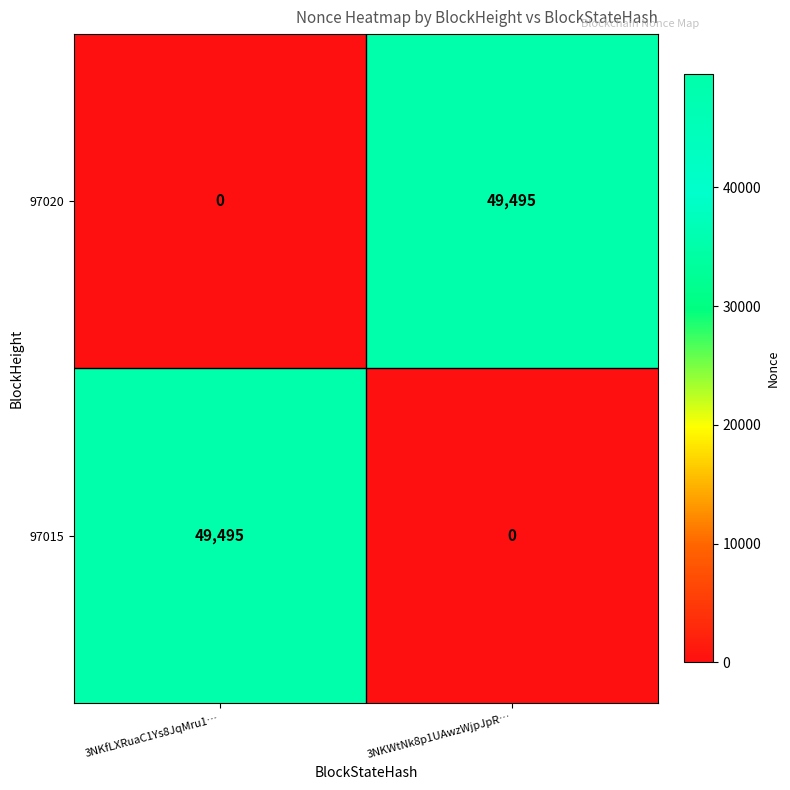

What is the sum of all 97015 values?

49495